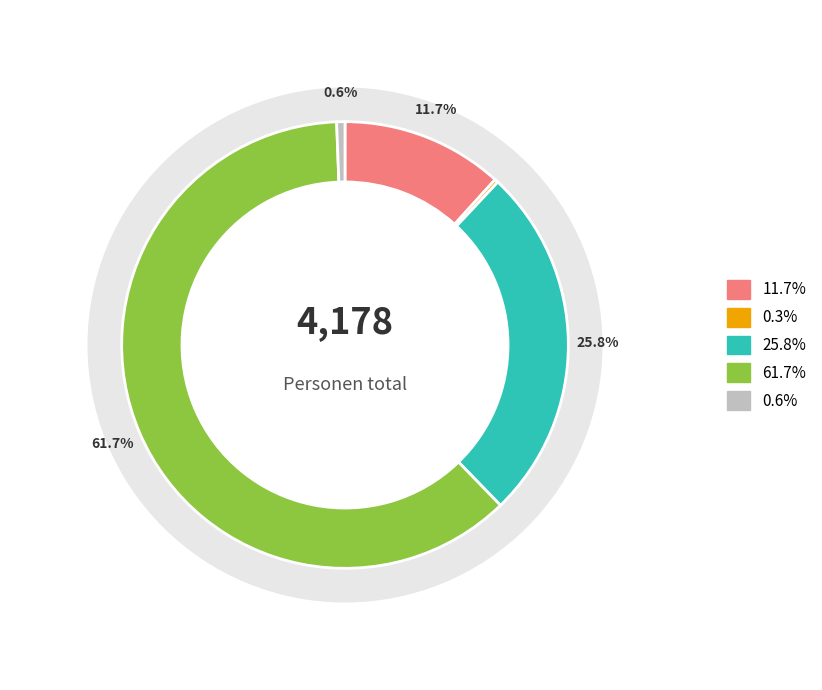

What percentage is NOT represented by Asien?

74.2%